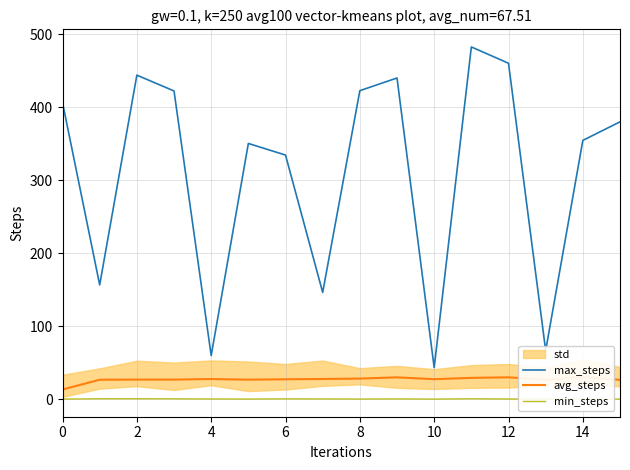

What is the approximate value of avg_steps at 6?

26.7